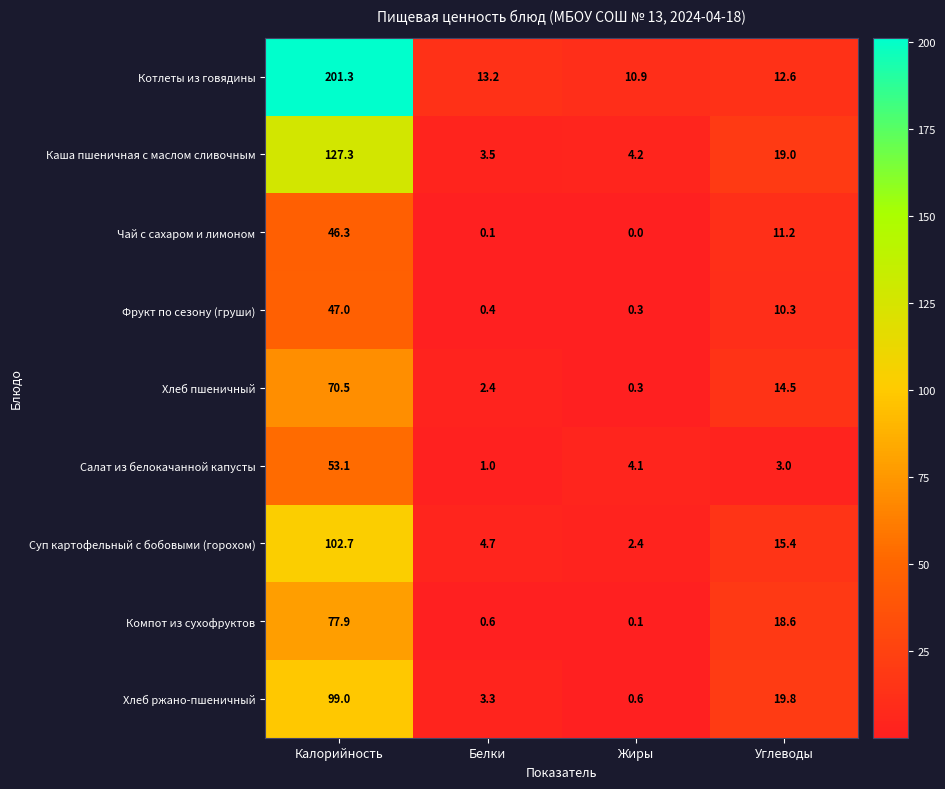

List the series in order of their peak value, lowest first.

Чай с сахаром и лимоном, Фрукт по сезону (груши), Салат из белокачанной капусты, Хлеб пшеничный, Компот из сухофруктов, Хлеб ржано-пшеничный, Суп картофельный с бобовыми (горохом), Каша пшеничная с маслом сливочным, Котлеты из говядины